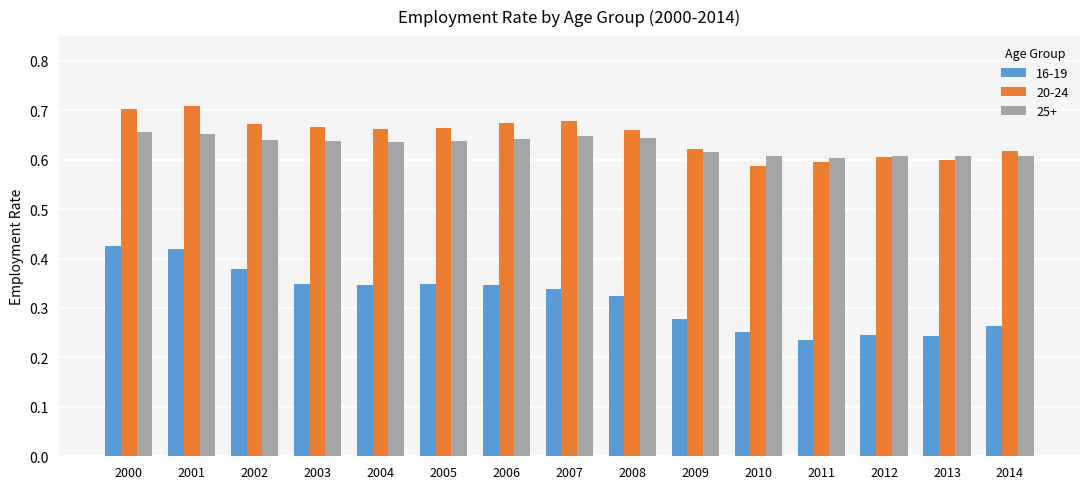

True or false: 20-24 has a value of 1.1 at 2006.

False